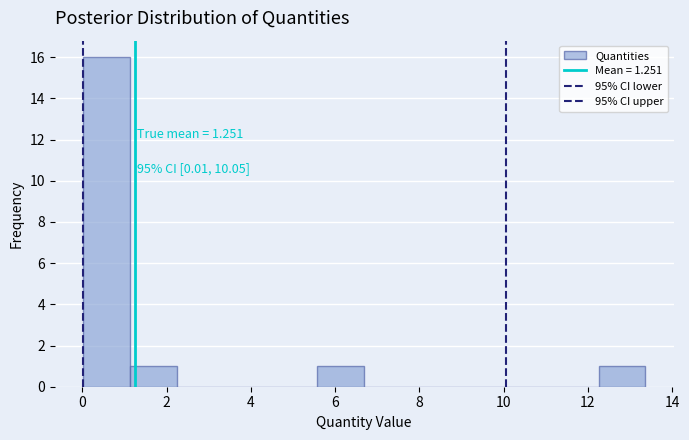

Which range on the x-axis has the tallest bar?

0.0 to 1.2